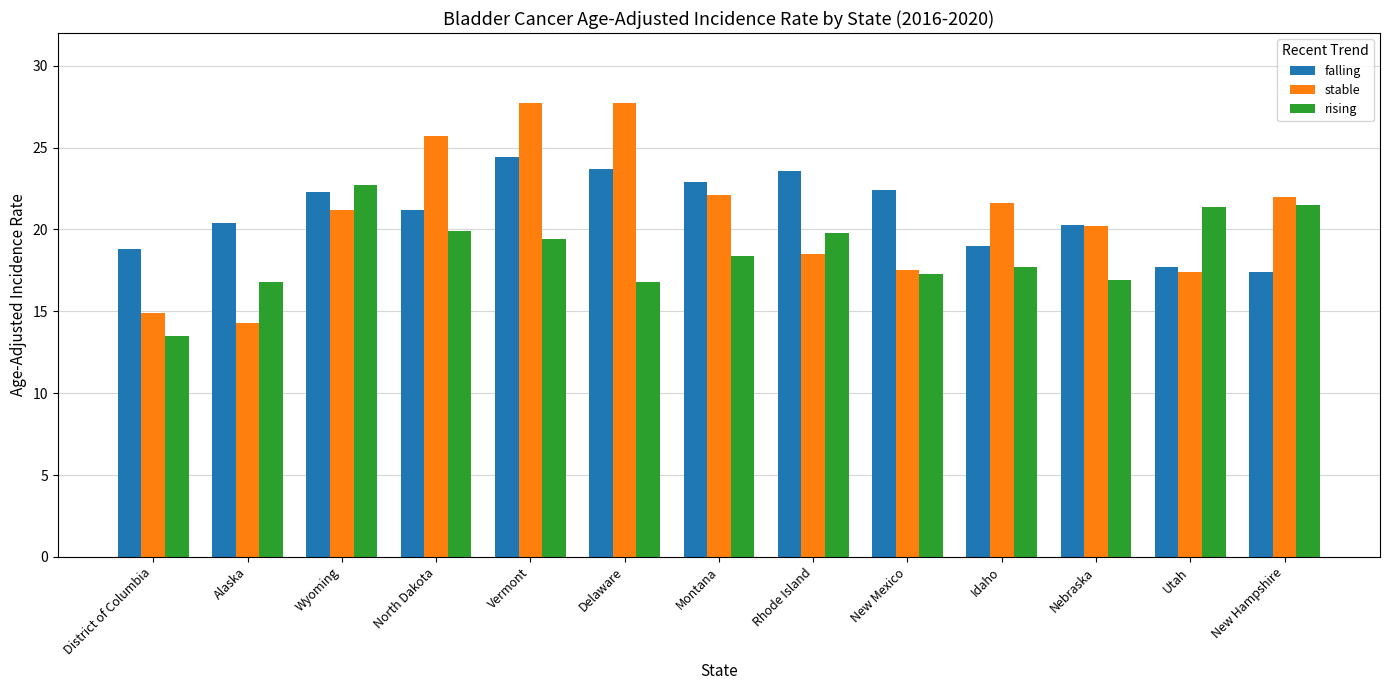

What is the average value of the stable series?

20.8